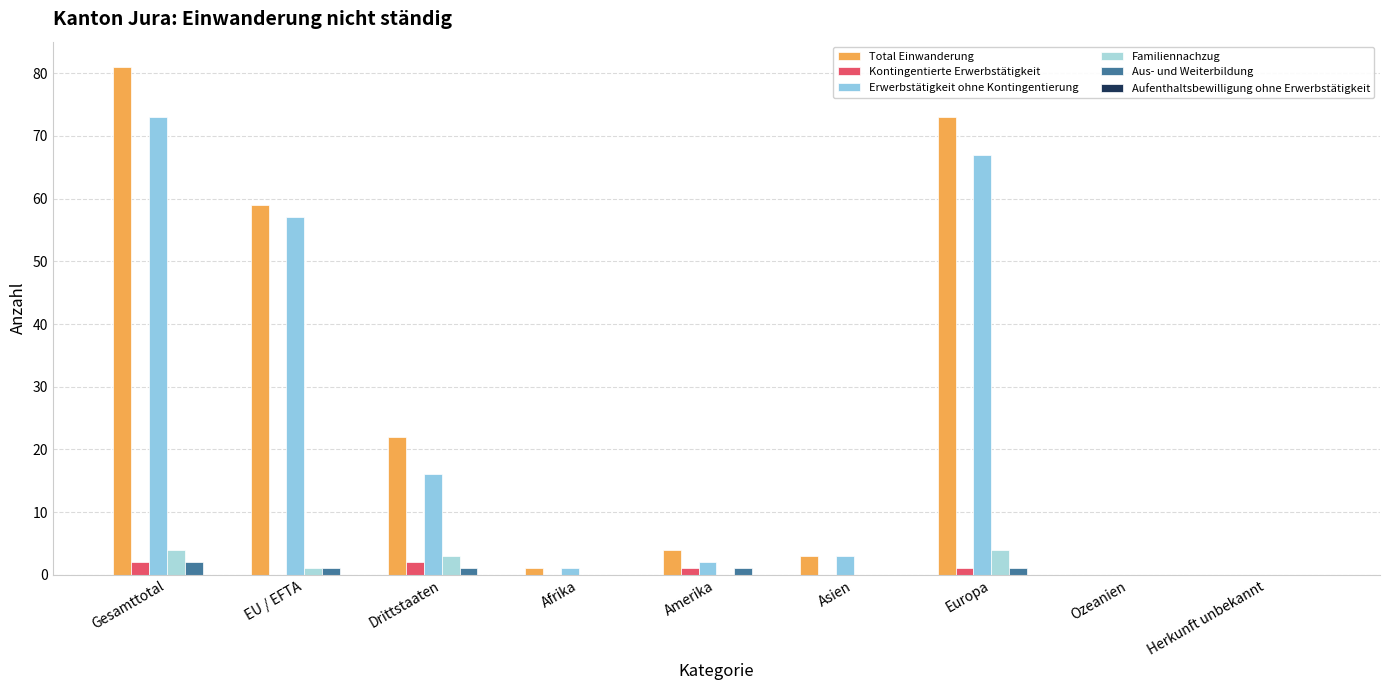

What is the value of the Erwerbstätigkeit ohne Kontingentierung bar at the 1st from the left?

73